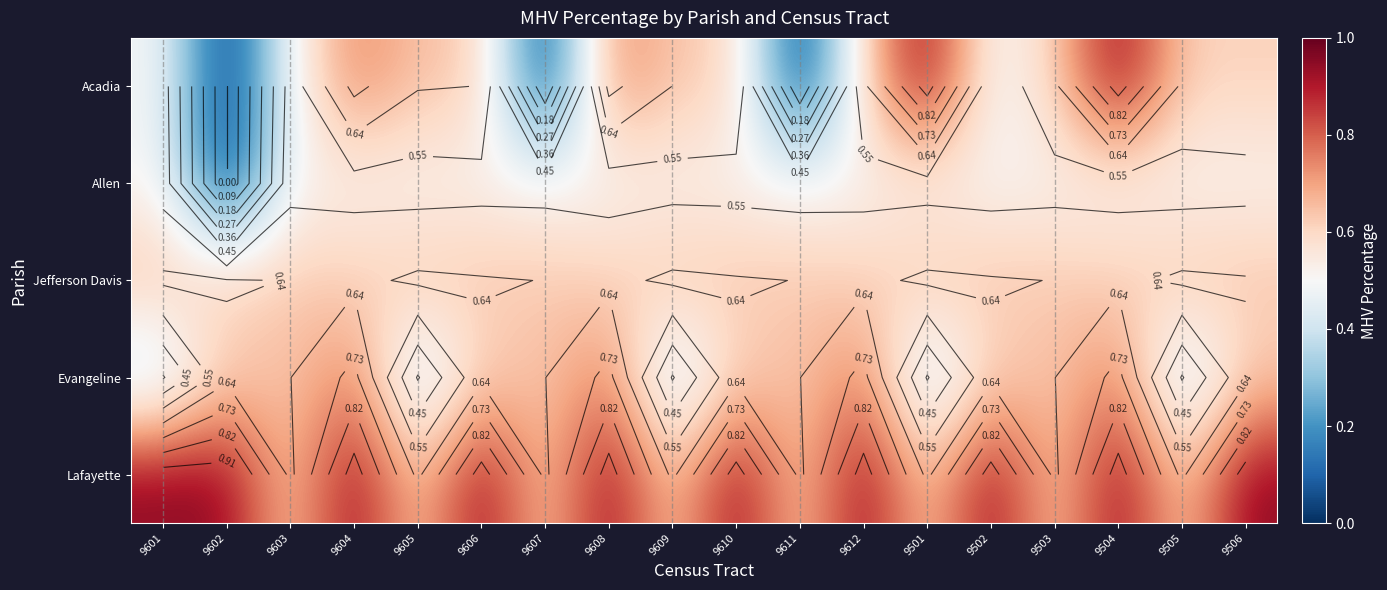

Which category has the lowest value across all series?

9602